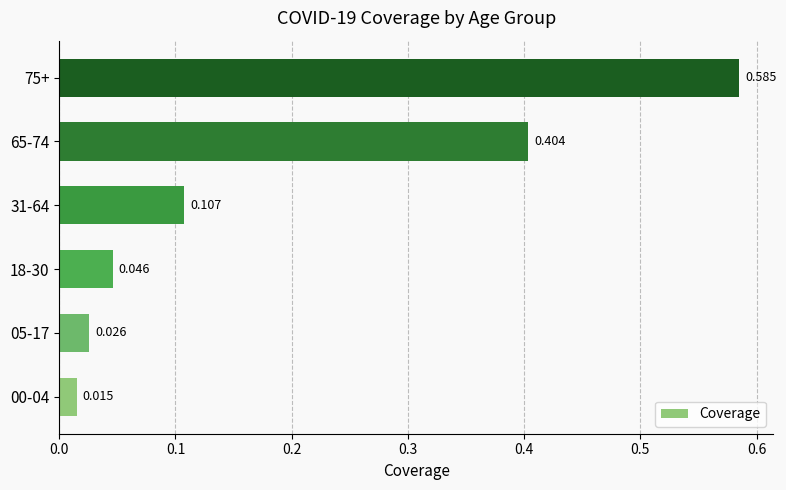

How many distinct data groups are displayed?

1